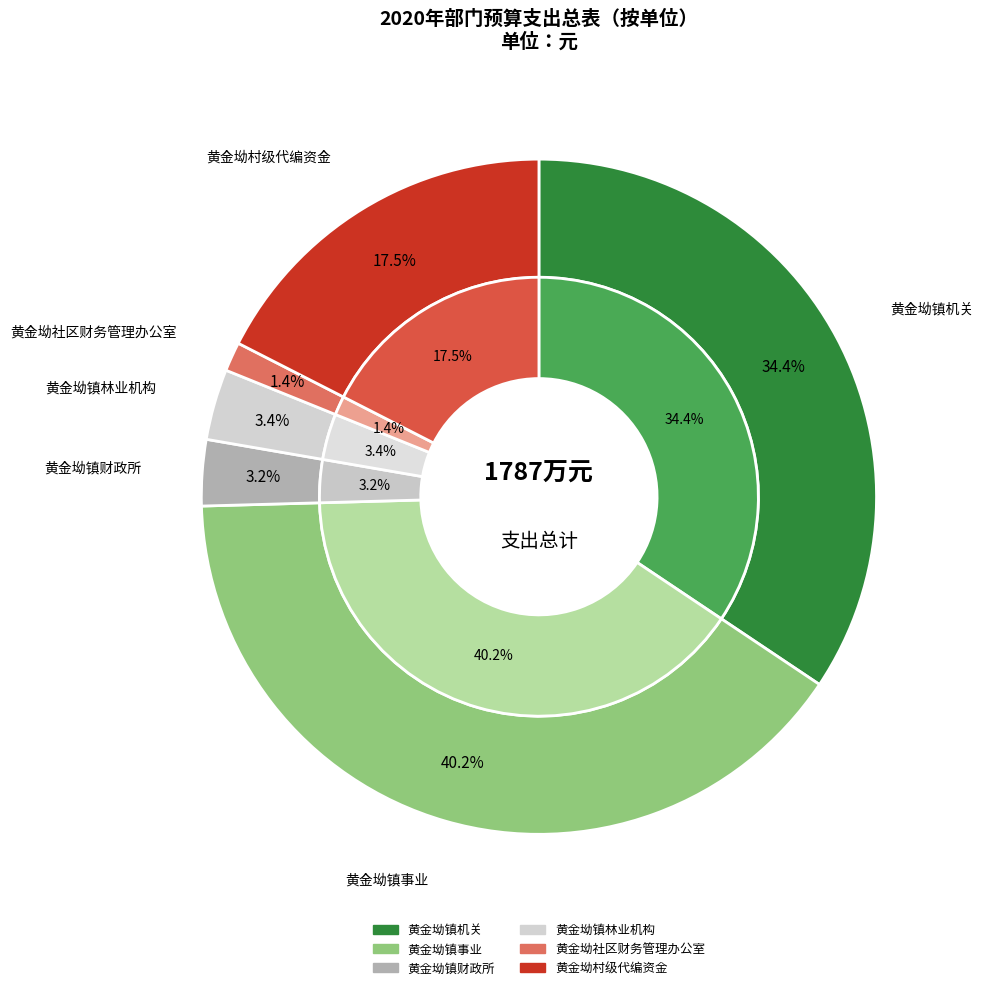

Approximately how many times larger is the value at 黄金坳镇财政所 compared to 黄金坳镇机关?

0.1